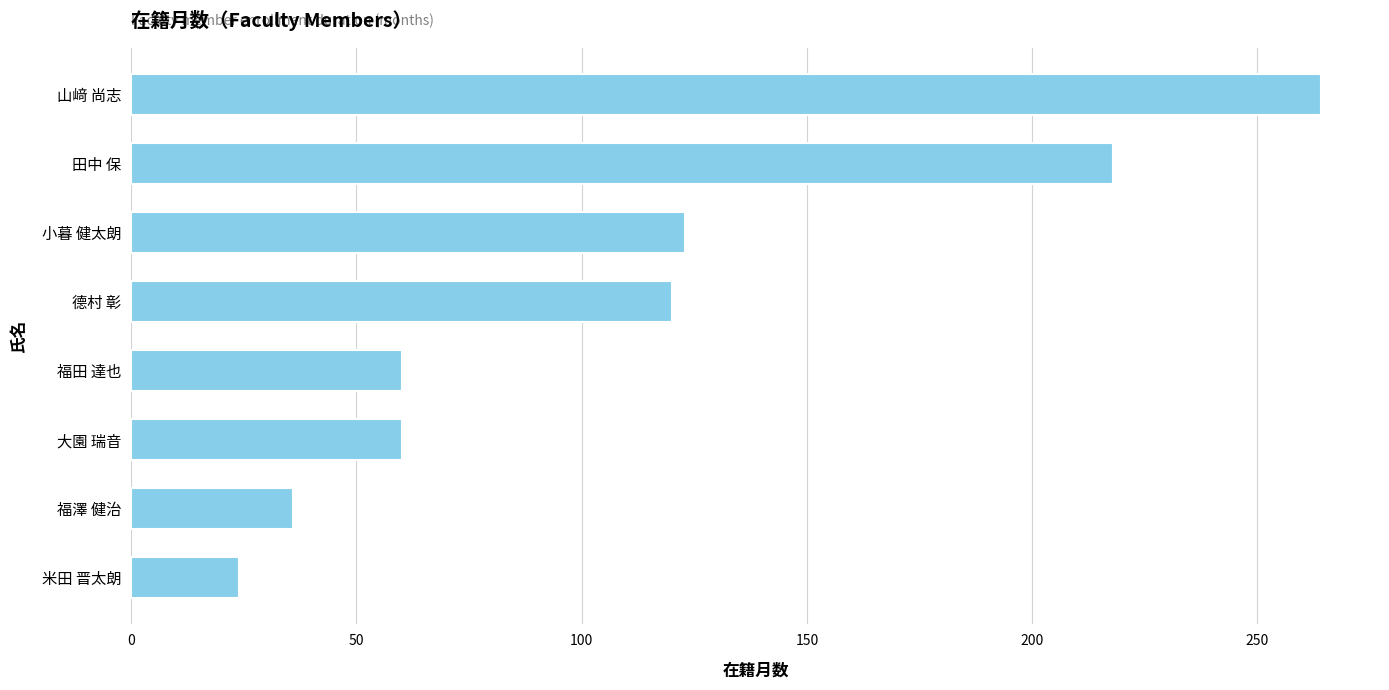

What is the minimum value shown in the chart?

24